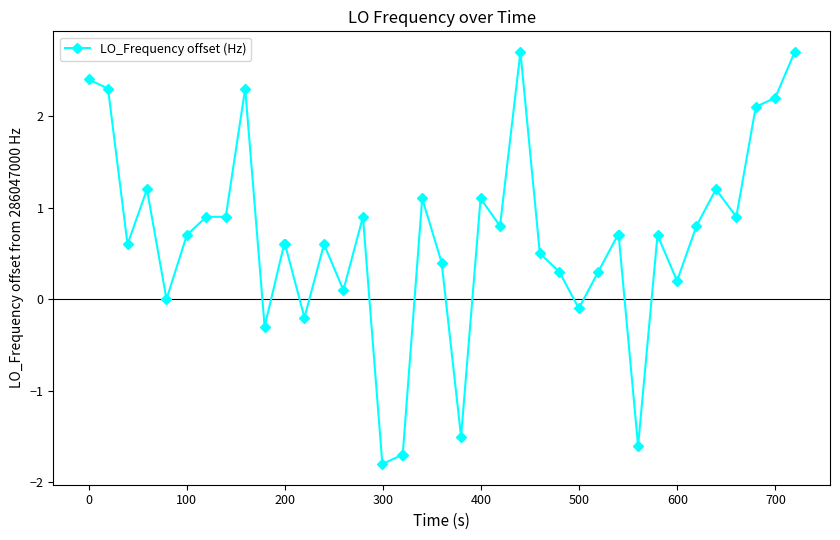

True or false: there are more than 1 points higher than both neighbors.

True